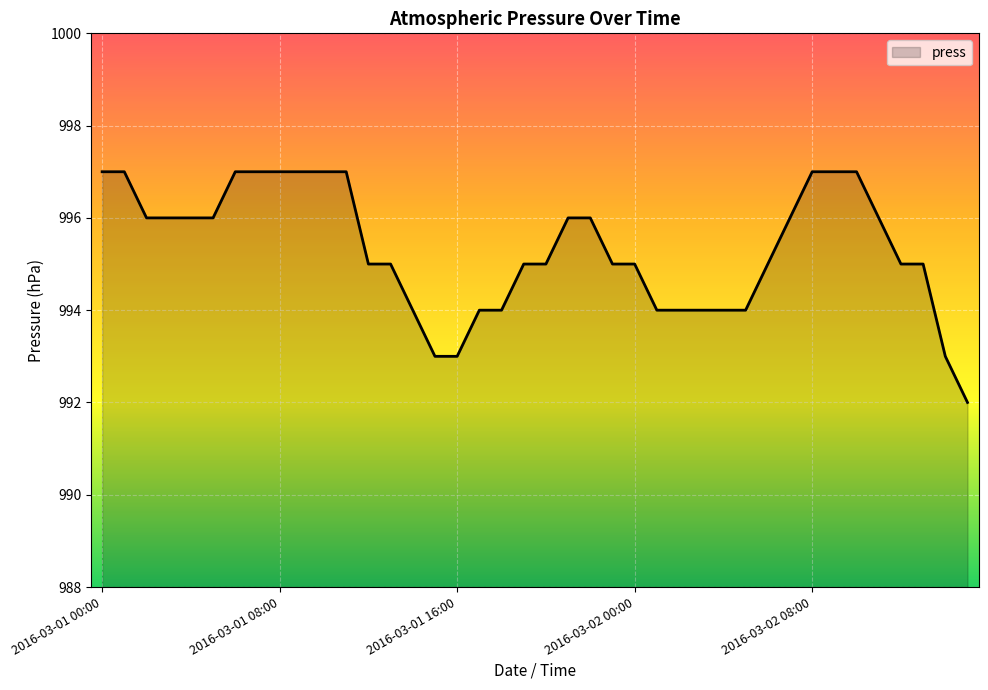

What is the sum of all values?

39813